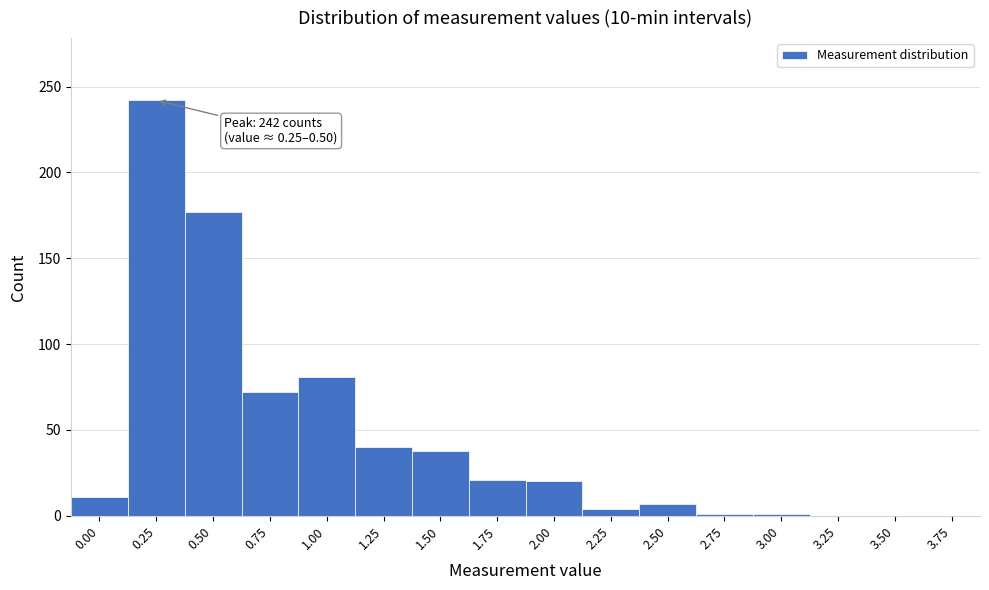

The value at 2.00 is 20. True or false?

True